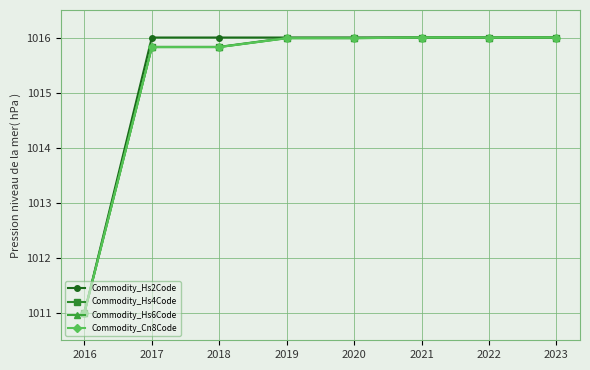

What are all the series names shown in the legend?

Commodity_Hs2Code, Commodity_Hs4Code, Commodity_Hs6Code, Commodity_Cn8Code